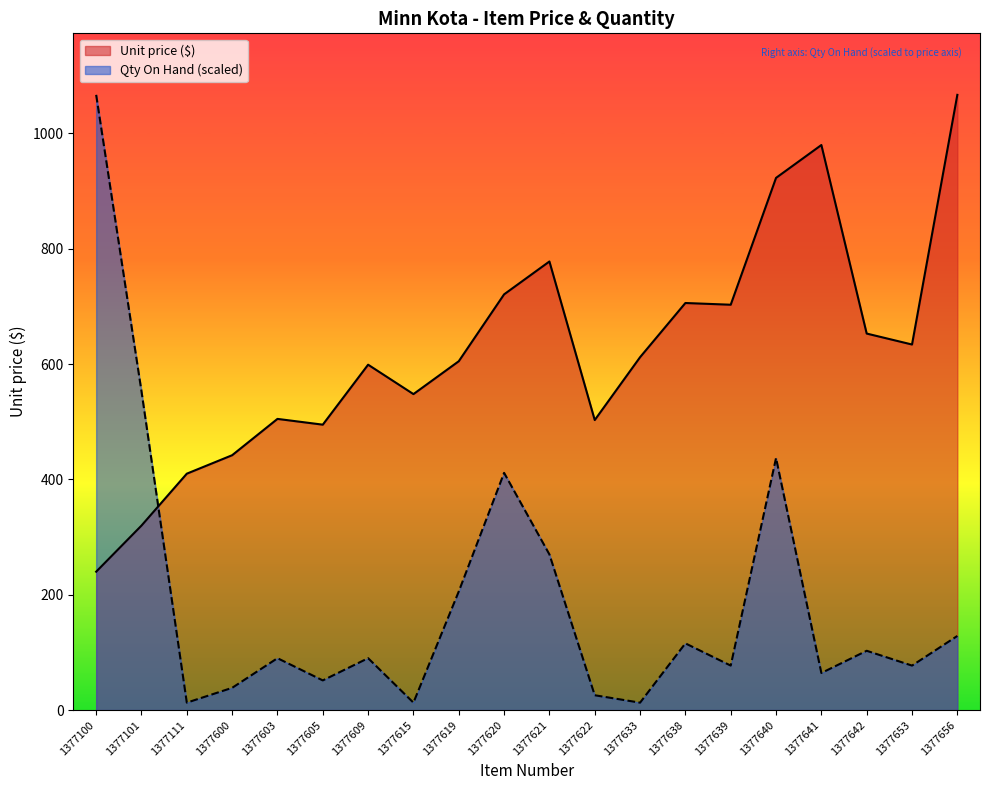

The value of Qty On Hand at 1377615 is 16.9. True or false?

False